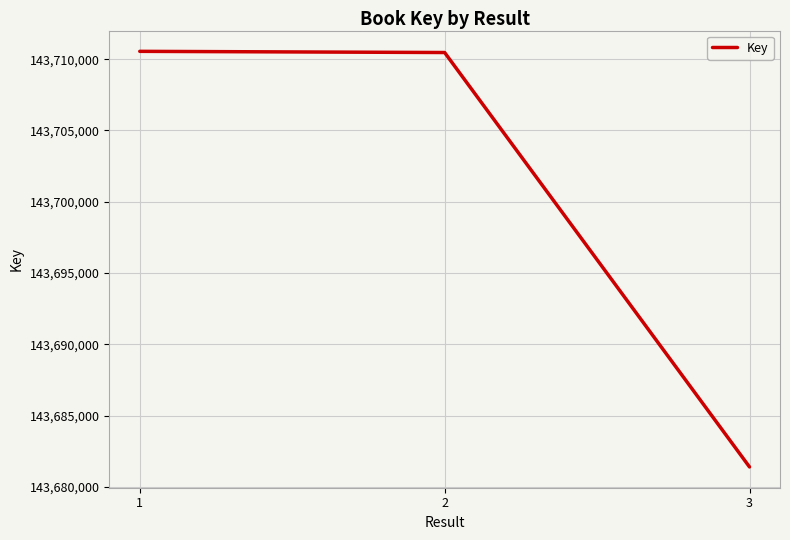

Does the chart display data point markers on the line(s)?

No